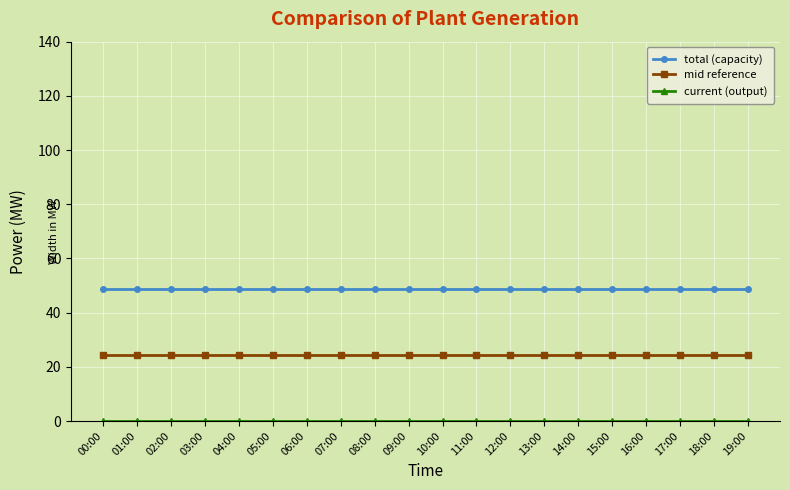

How many lines are shown in the chart?

3